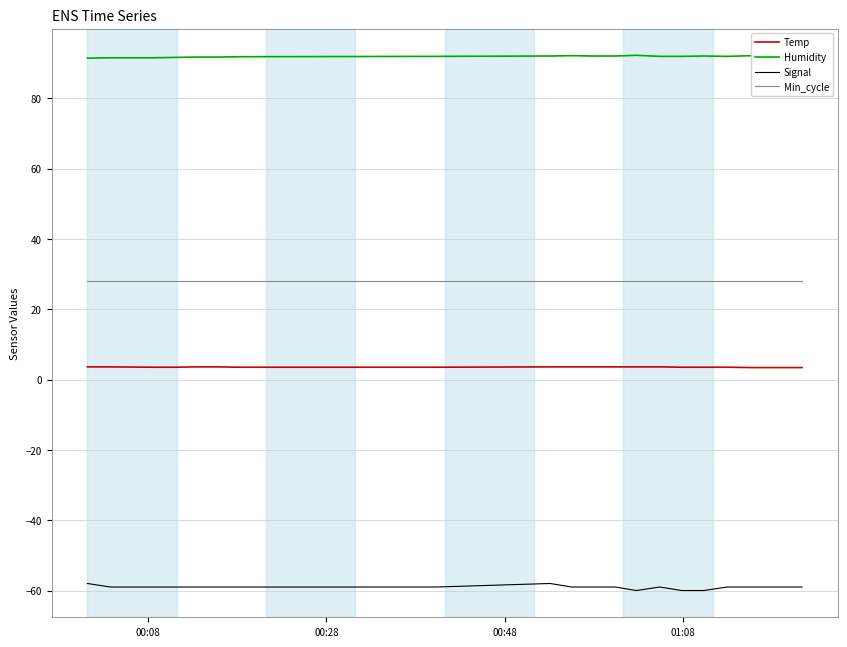

True or false: Signal and Min_cycle intersect in this chart.

False